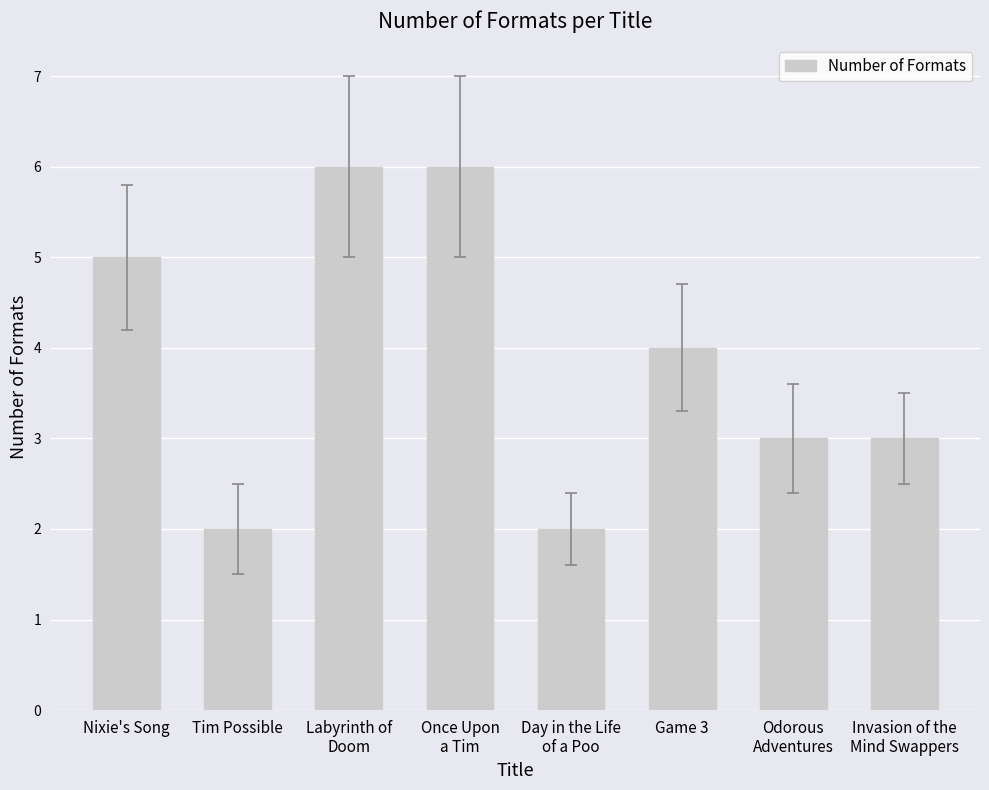

True or false: the data shows 4 at Game 3.

True